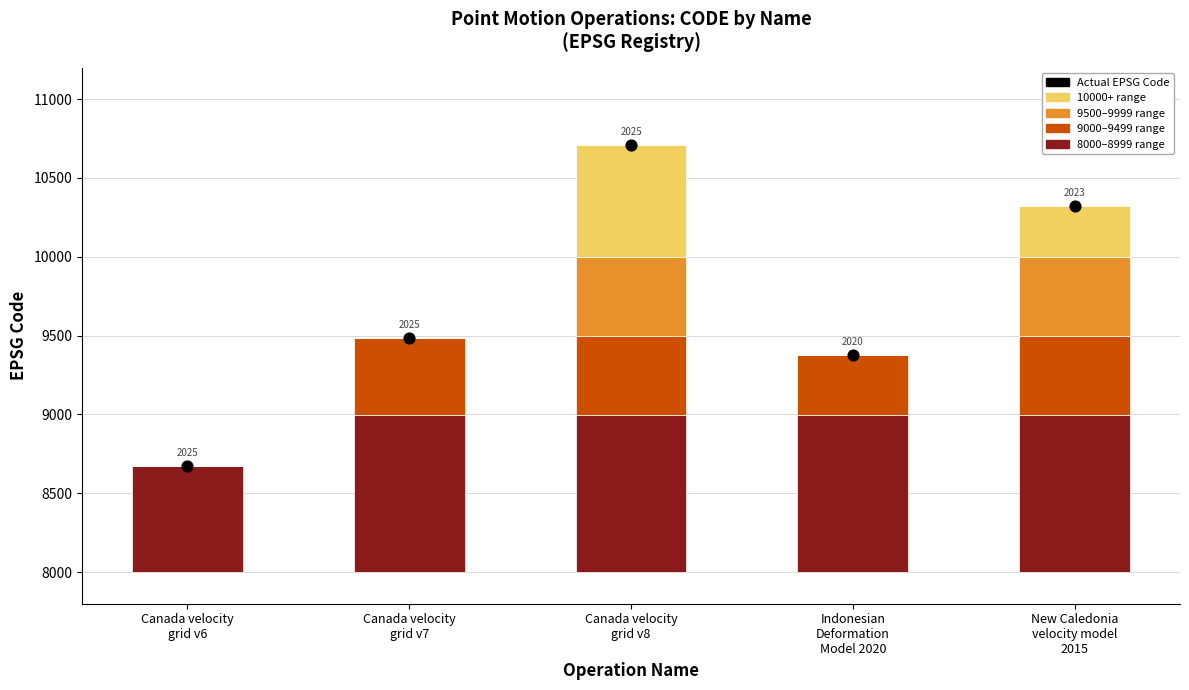

Is the value of 8000–8999 range at Canada velocity
grid v8 greater than the value of 10000+ range at Canada velocity
grid v8?

Yes